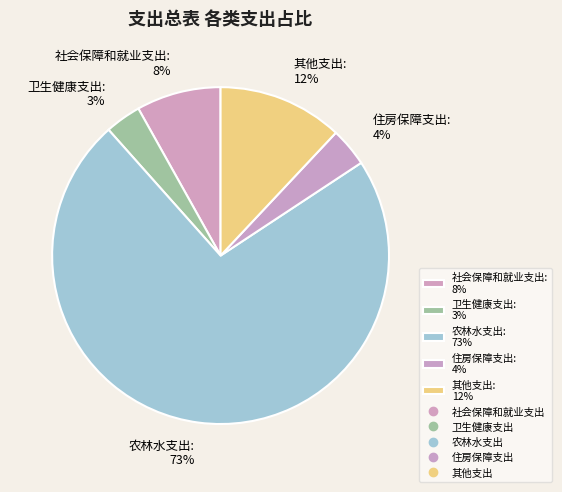

Which slice represents more than half of the pie?

农林水支出